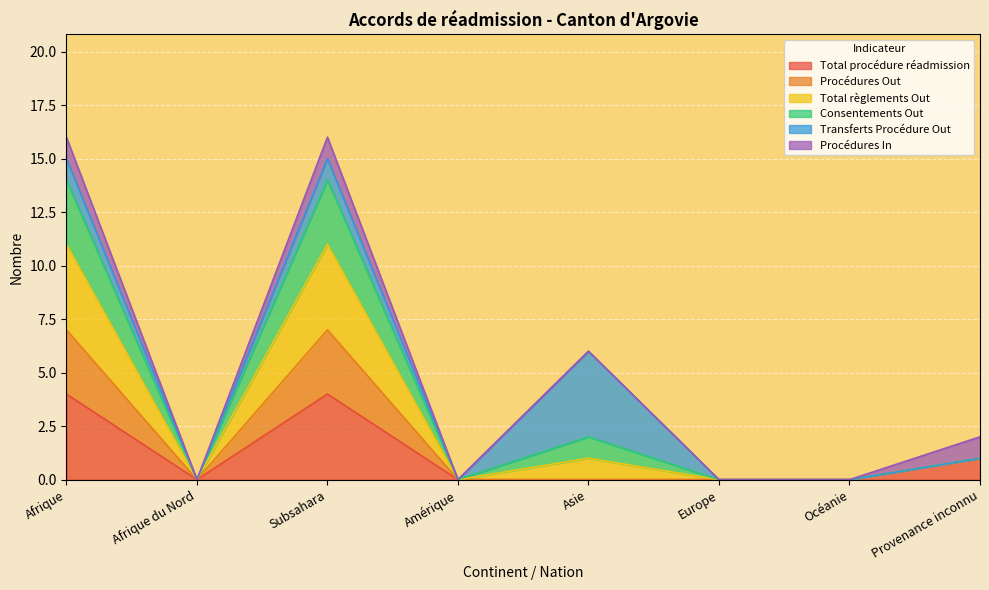

Does the chart display data point markers on the line(s)?

No